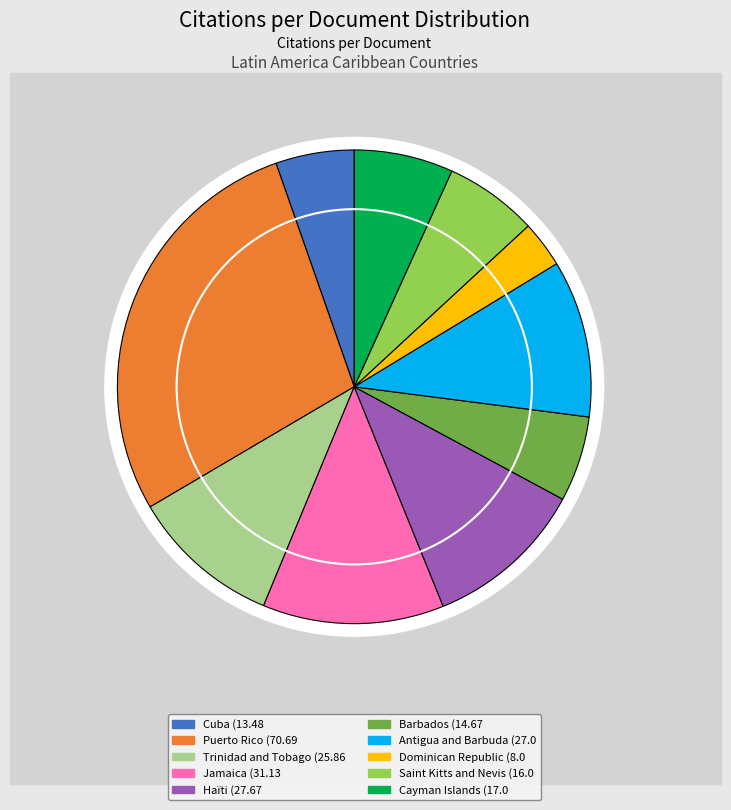

How many segments does this pie chart have?

10